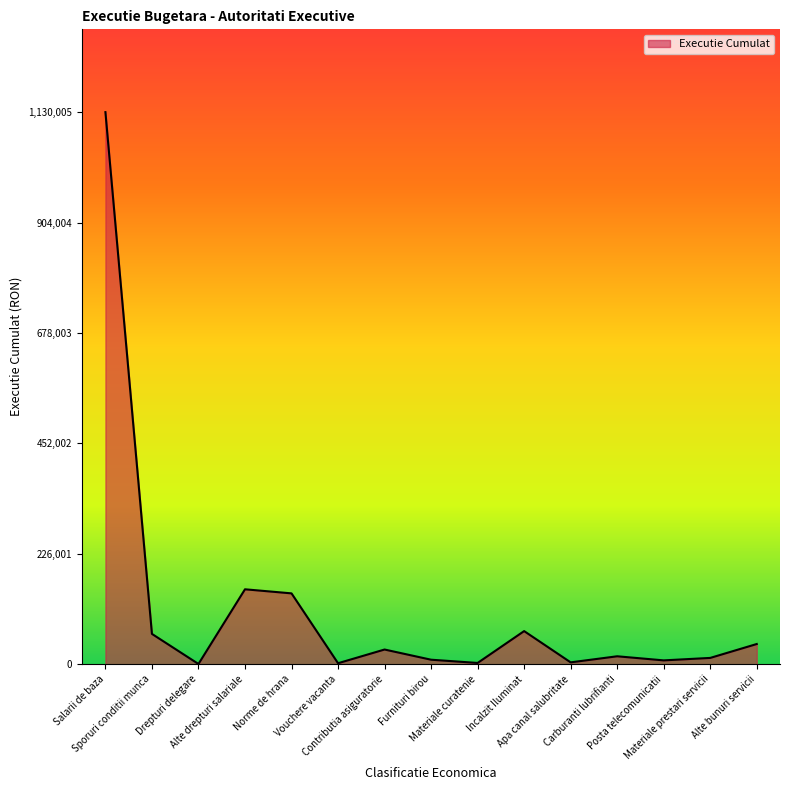

What is the greatest value displayed?

1130005